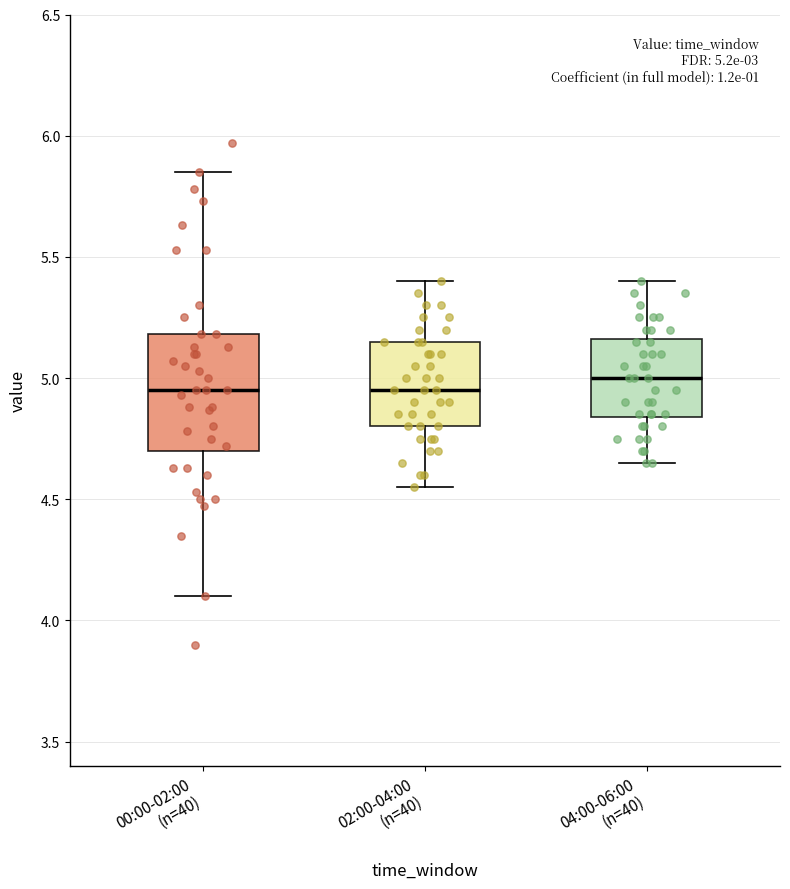

Which box is the tallest, from its lower edge to its upper edge?

00:00-02:00 (n=40)